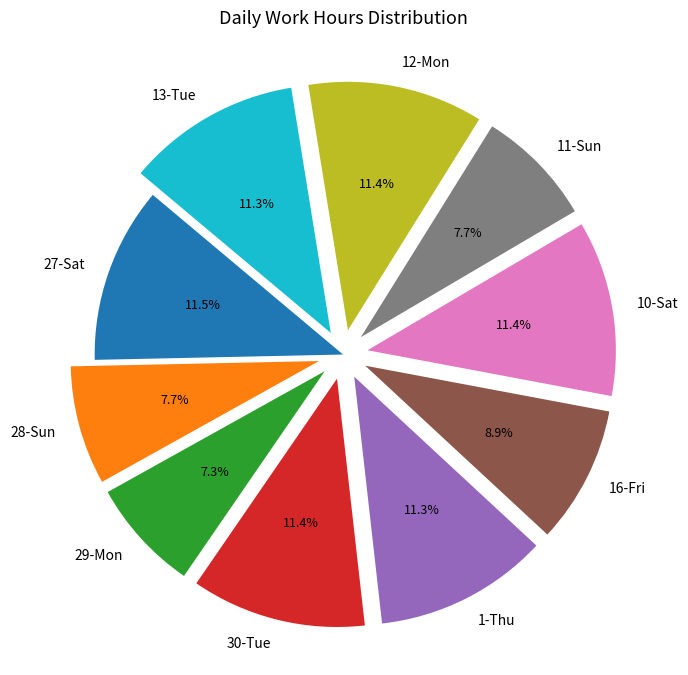

True or false: 27-Sat accounts for 21% of the total.

False